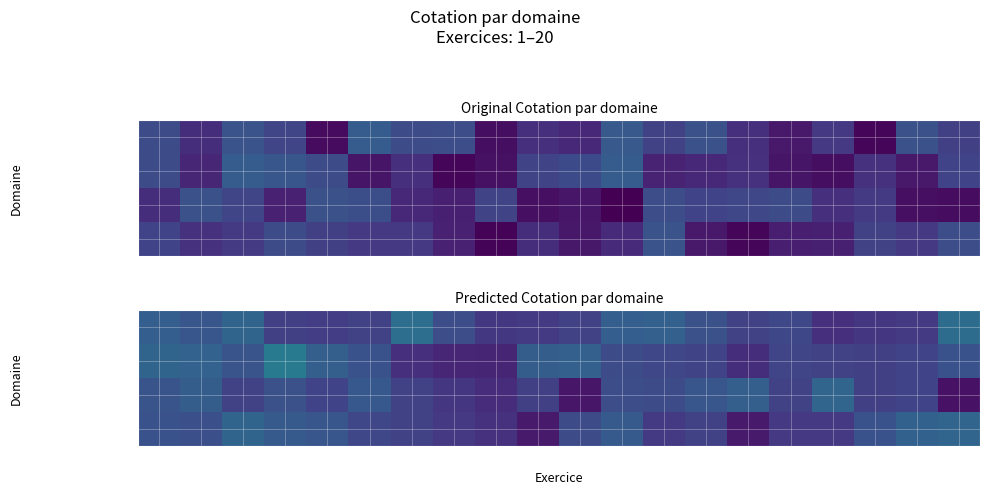

At how many categories does at least one series exceed 0?

20